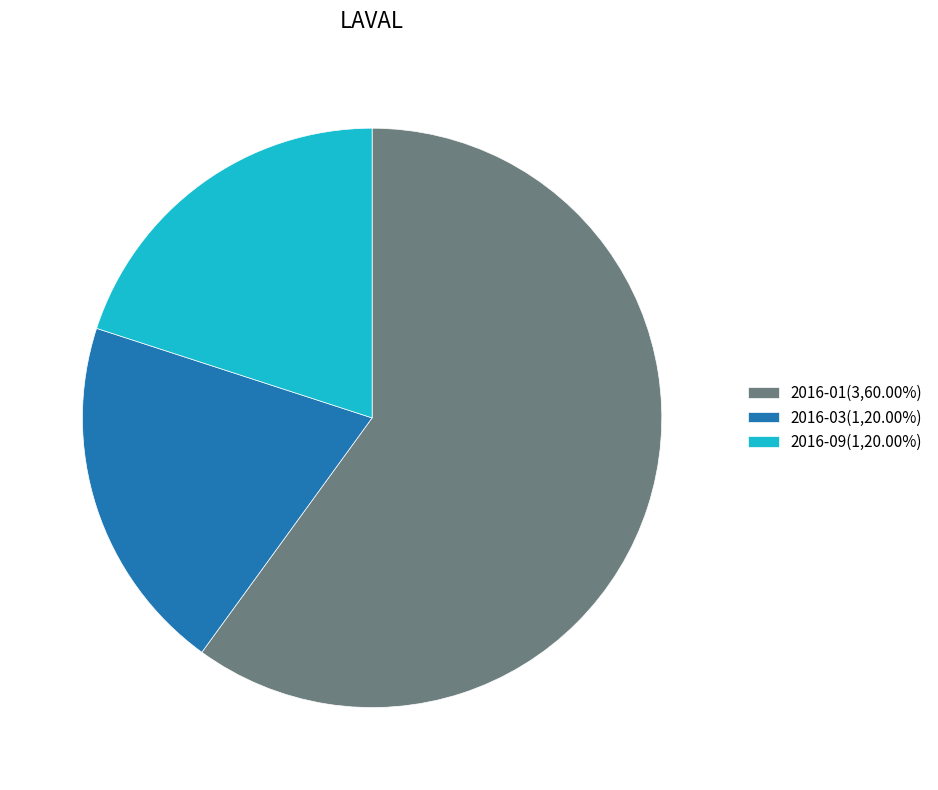

Is the sum of 2016-09(1,20.00%) and 2016-03(1,20.00%) greater than half?

No